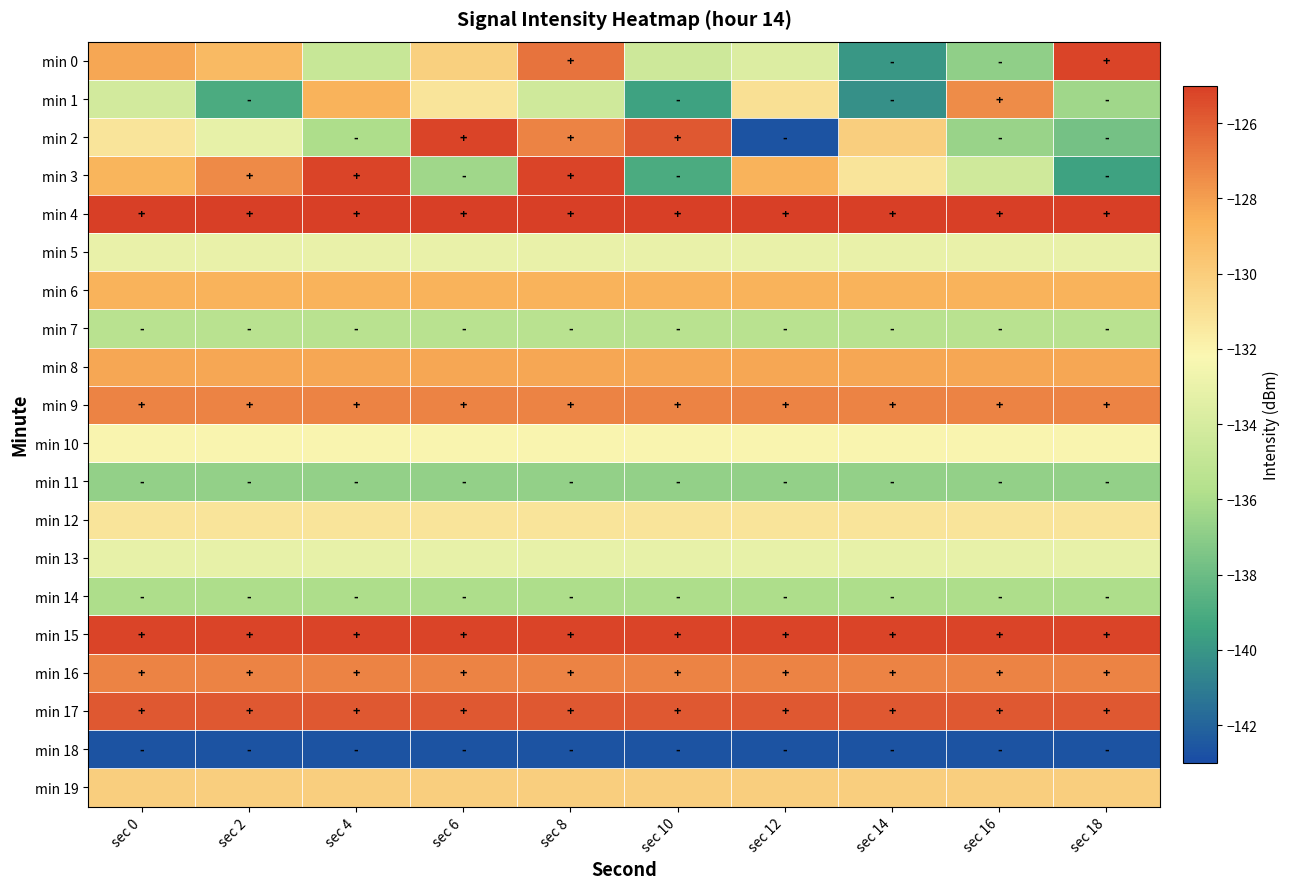

List the series in order of their peak value, highest first.

min 4, min 2, min 15, min 0, min 3, min 17, min 9, min 16, min 1, min 8, min 6, min 19, min 12, min 10, min 5, min 13, min 7, min 14, min 11, min 18